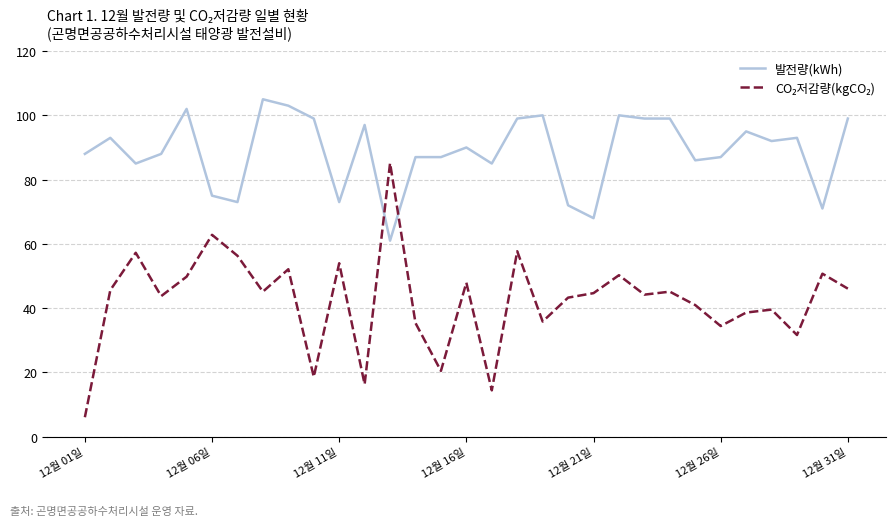

What is the maximum value for 발전량(kWh)?

105.0